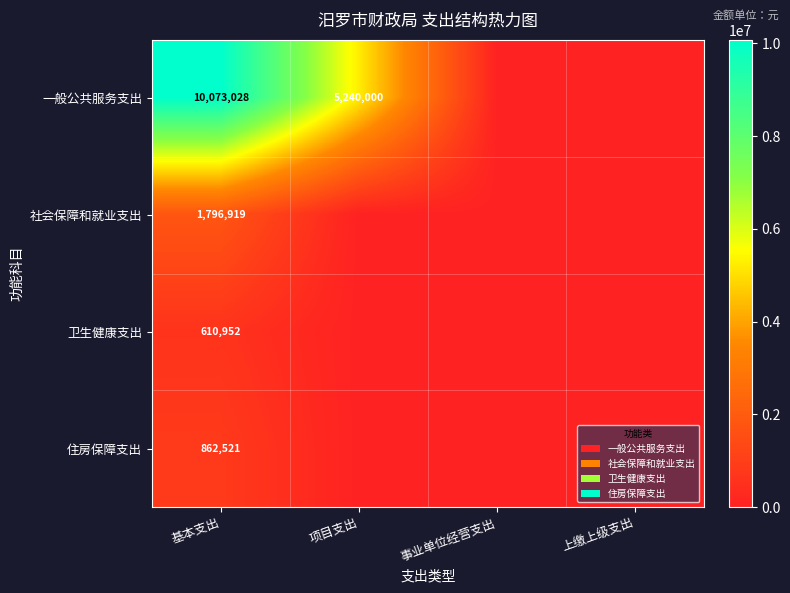

What is the maximum value shown in the chart?

10073028.4